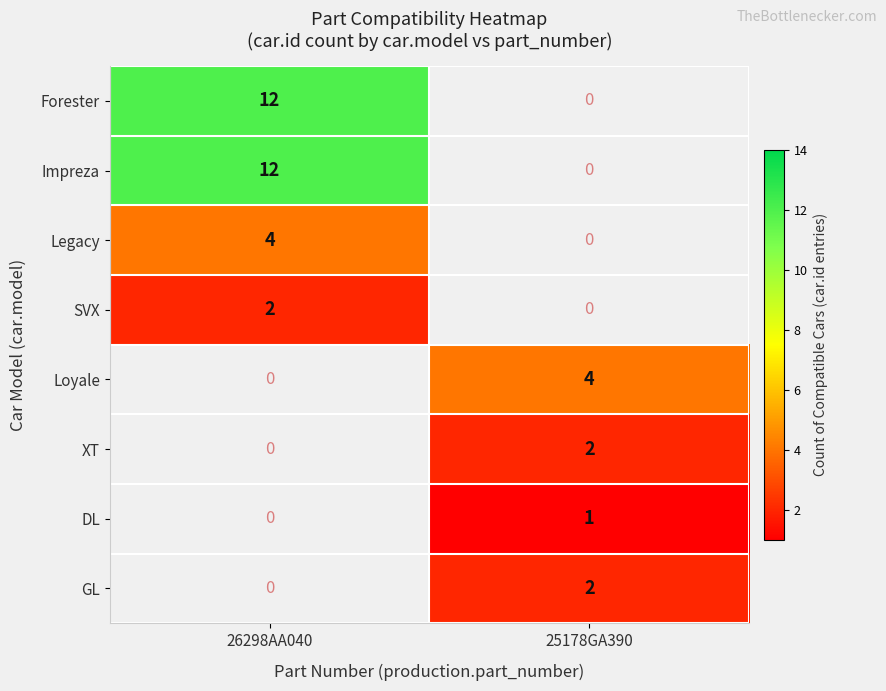

True or false: Impreza has a value of 16 at 26298AA040.

False